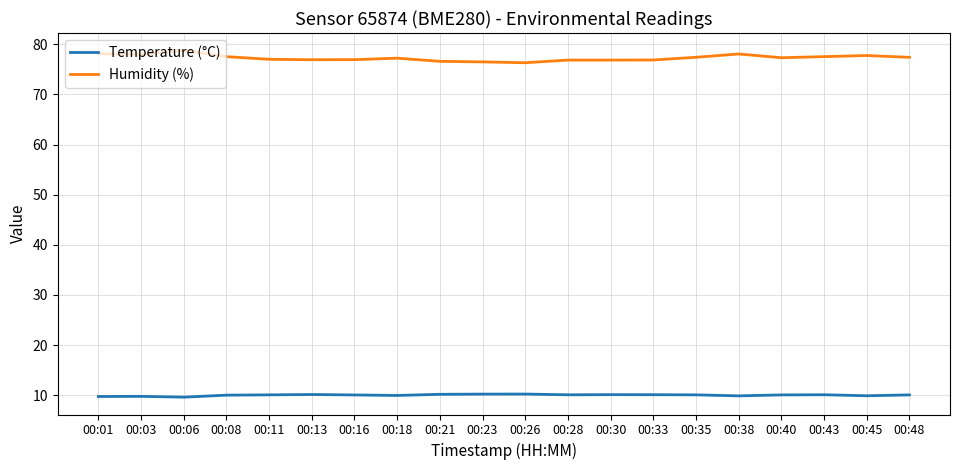

The Temperature (°C) series shows 9.9 at 00:18. True or false?

True